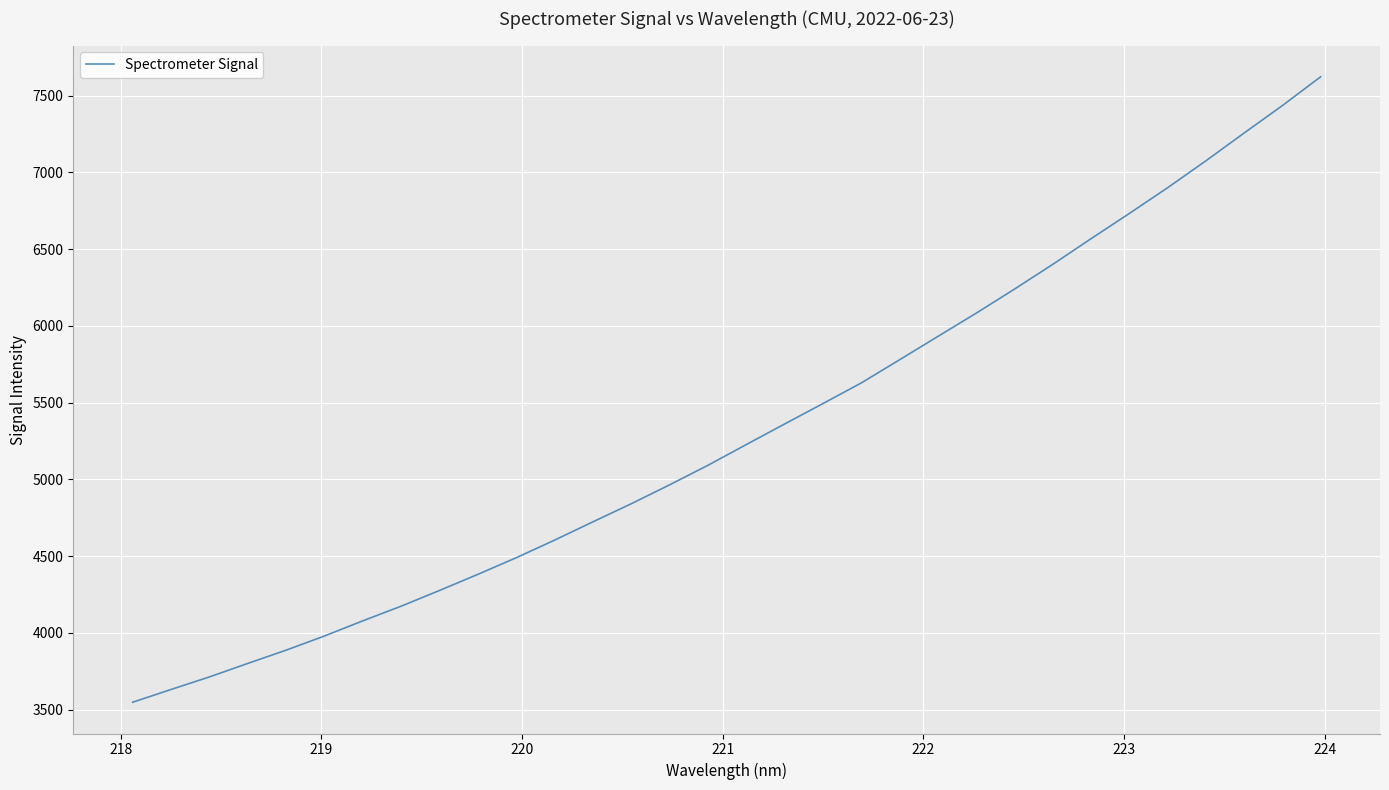

What is the minimum value shown in the chart?

3548.0